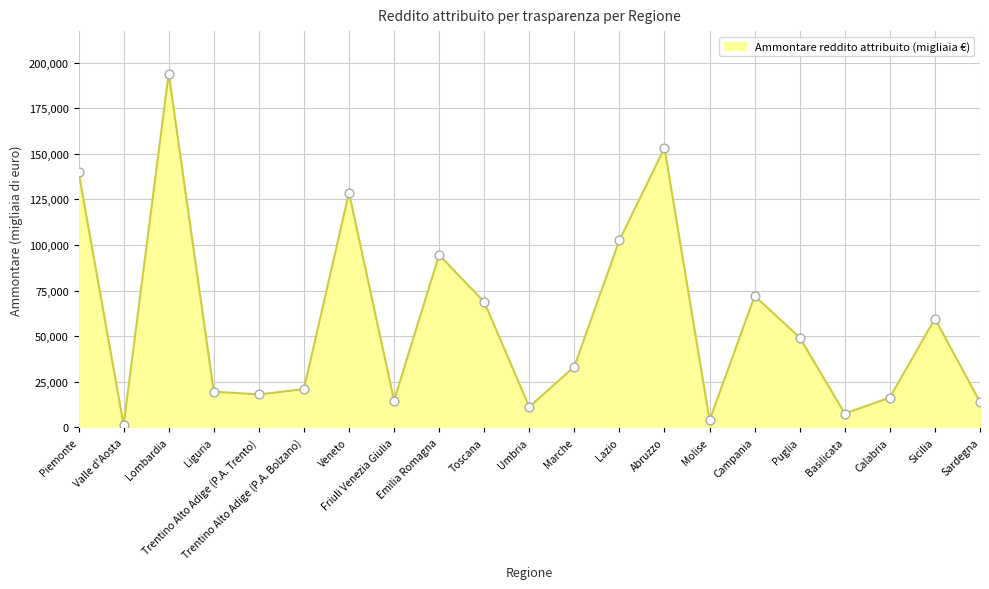

Approximately how many times larger is the value at Umbria compared to Trentino Alto Adige (P.A. Bolzano)?

0.5